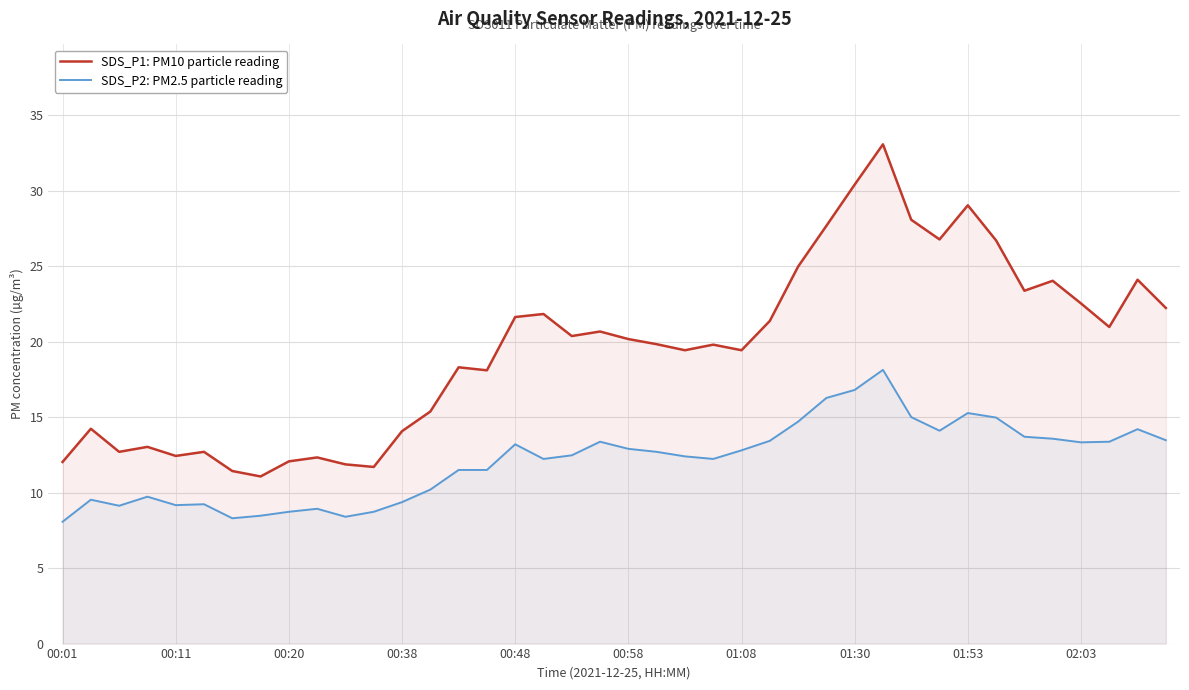

At how many categories does at least one series exceed 32?

1